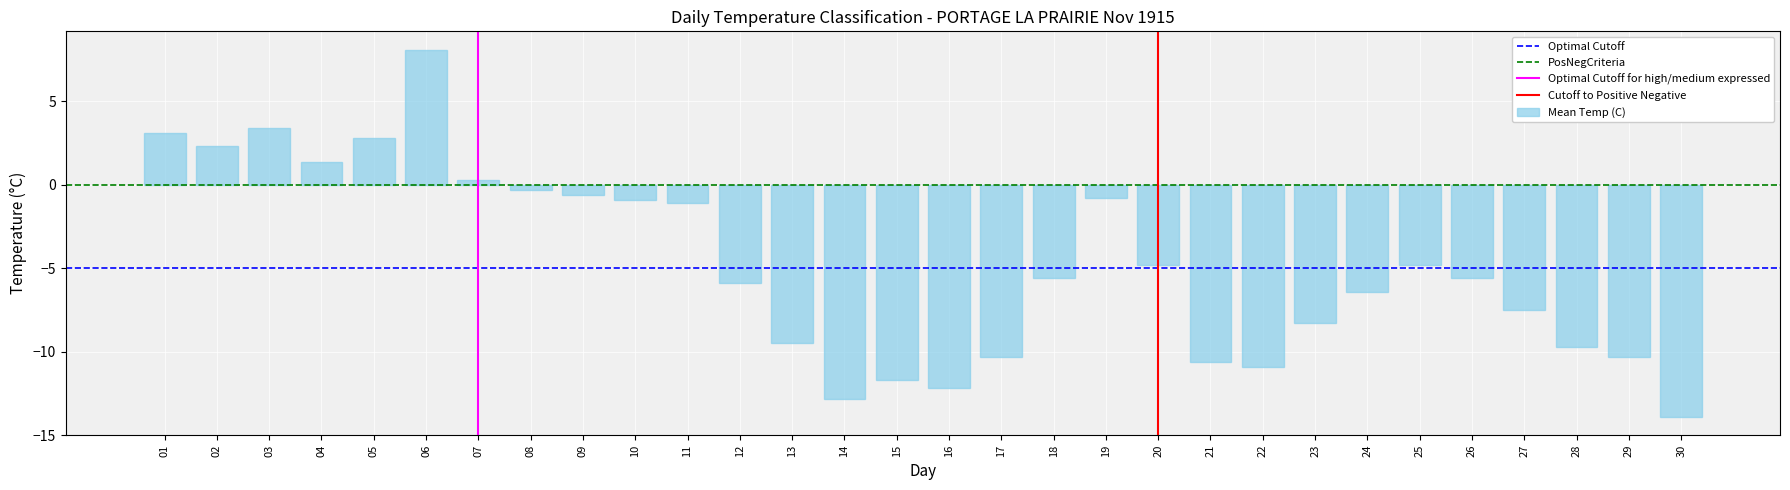

Between 17 and 03, which is larger?

03